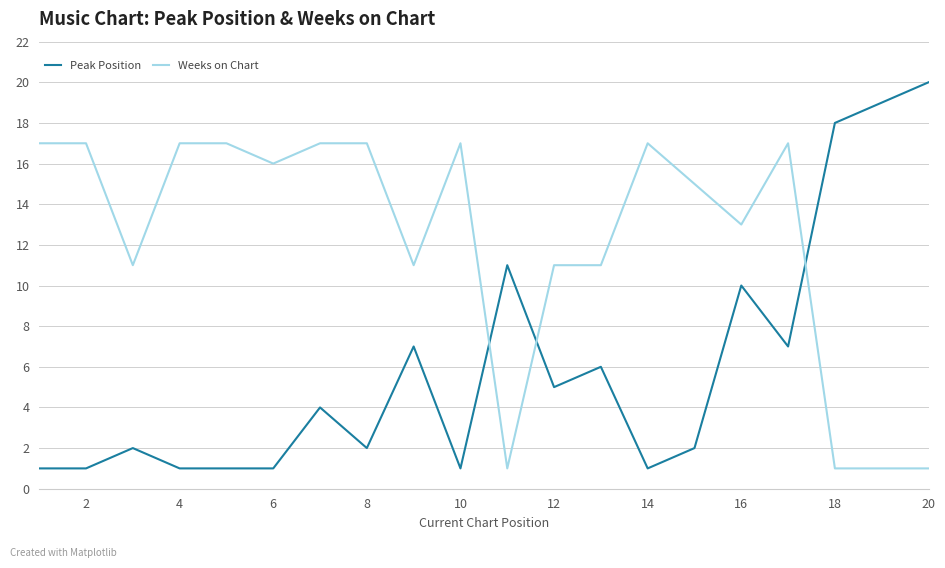

What are all the series names shown in the legend?

Peak Position, Weeks on Chart